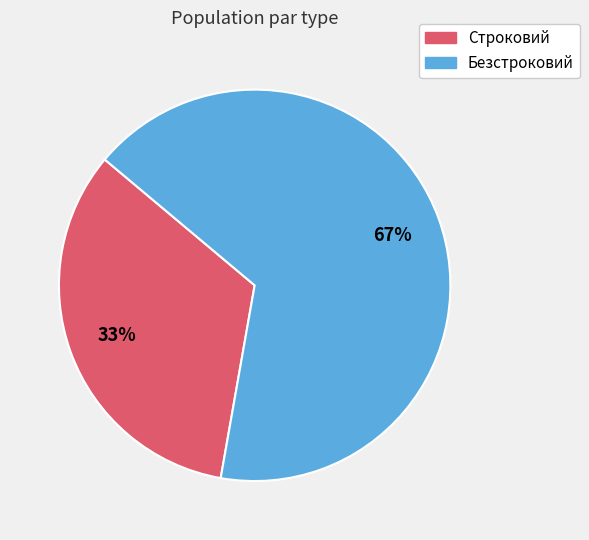

What is the largest slice in the pie chart?

Безстроковий